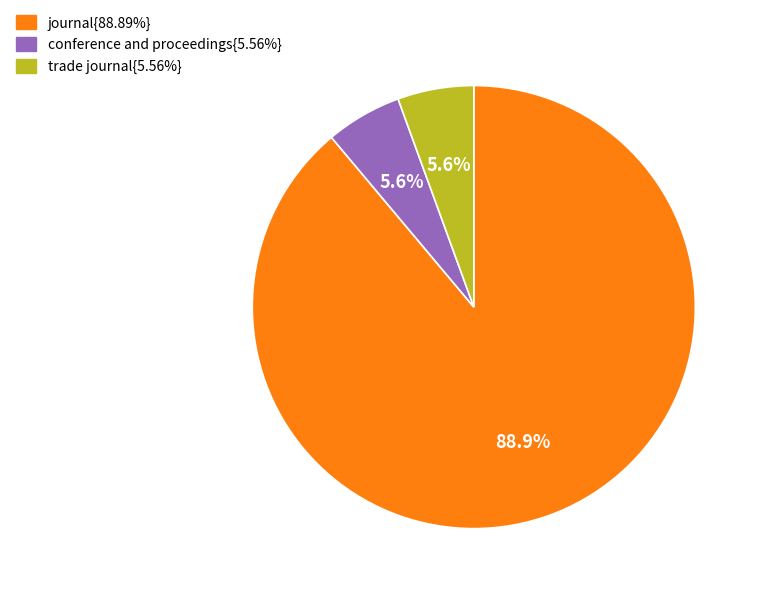

Is there any slice that represents more than half of the pie?

Yes